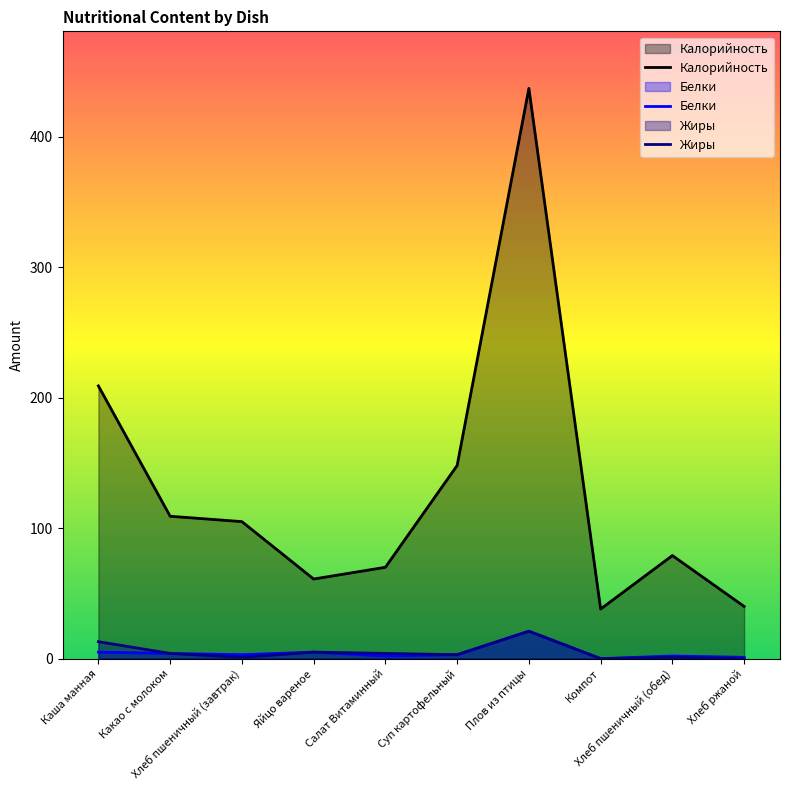

Is the value of Белки at Суп картофельный greater than the value of Калорийность at Хлеб пшеничный (обед)?

No